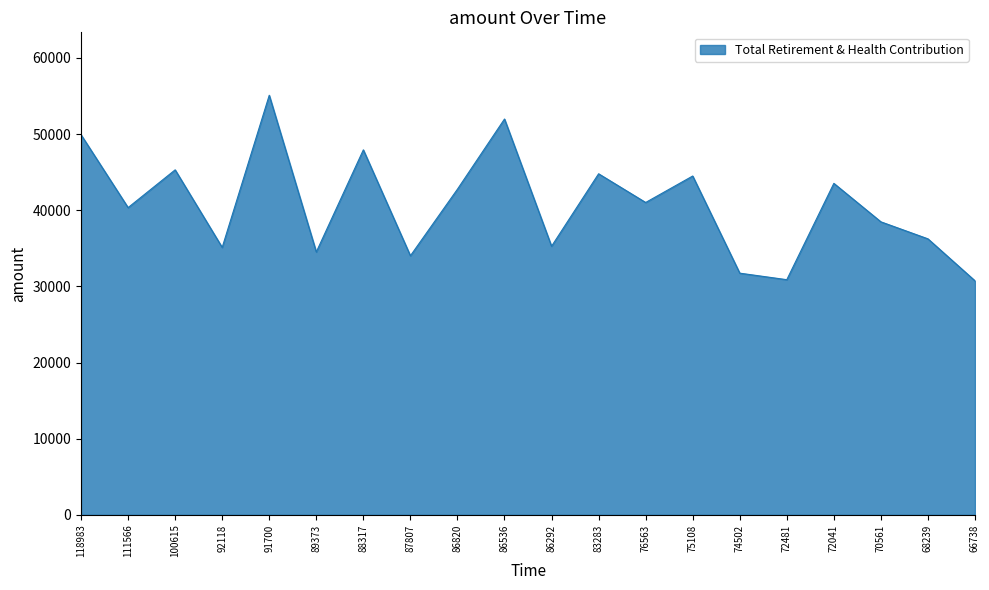

The value at 86292 is 13872. True or false?

False